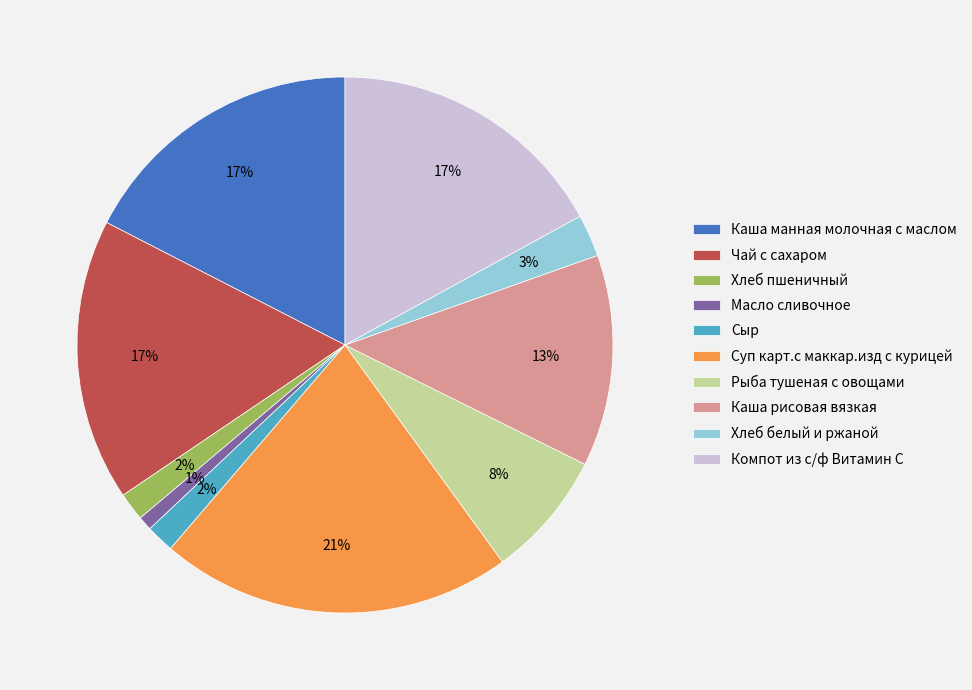

True or false: Рыба тушеная с овощами accounts for 8% of the total.

True